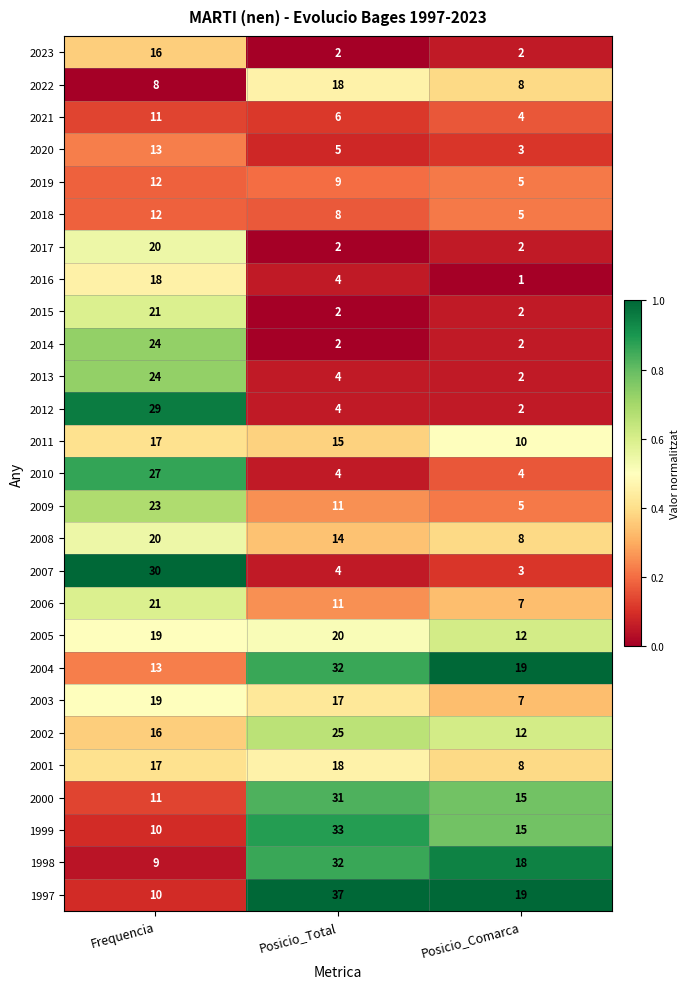

Is it true that 2020 equals 13 at Frequencia?

True